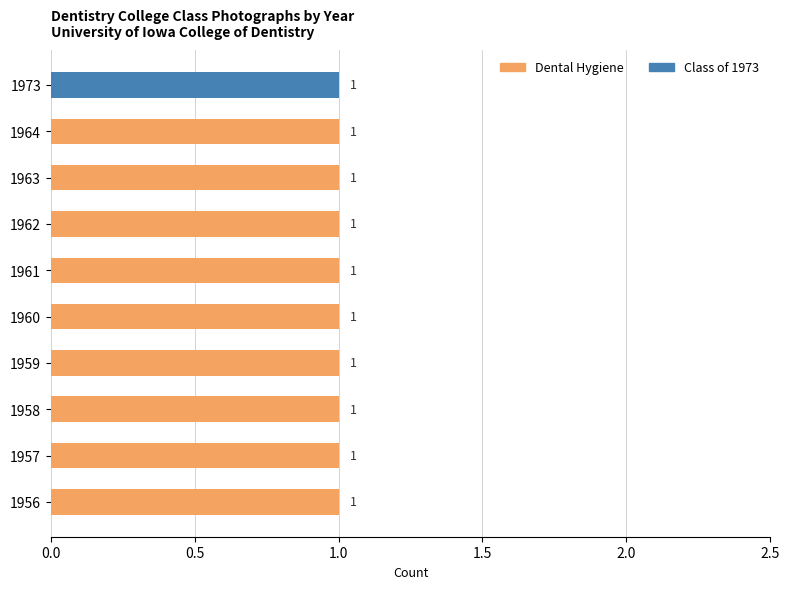

What is the sum of all Dental Hygiene values?

9